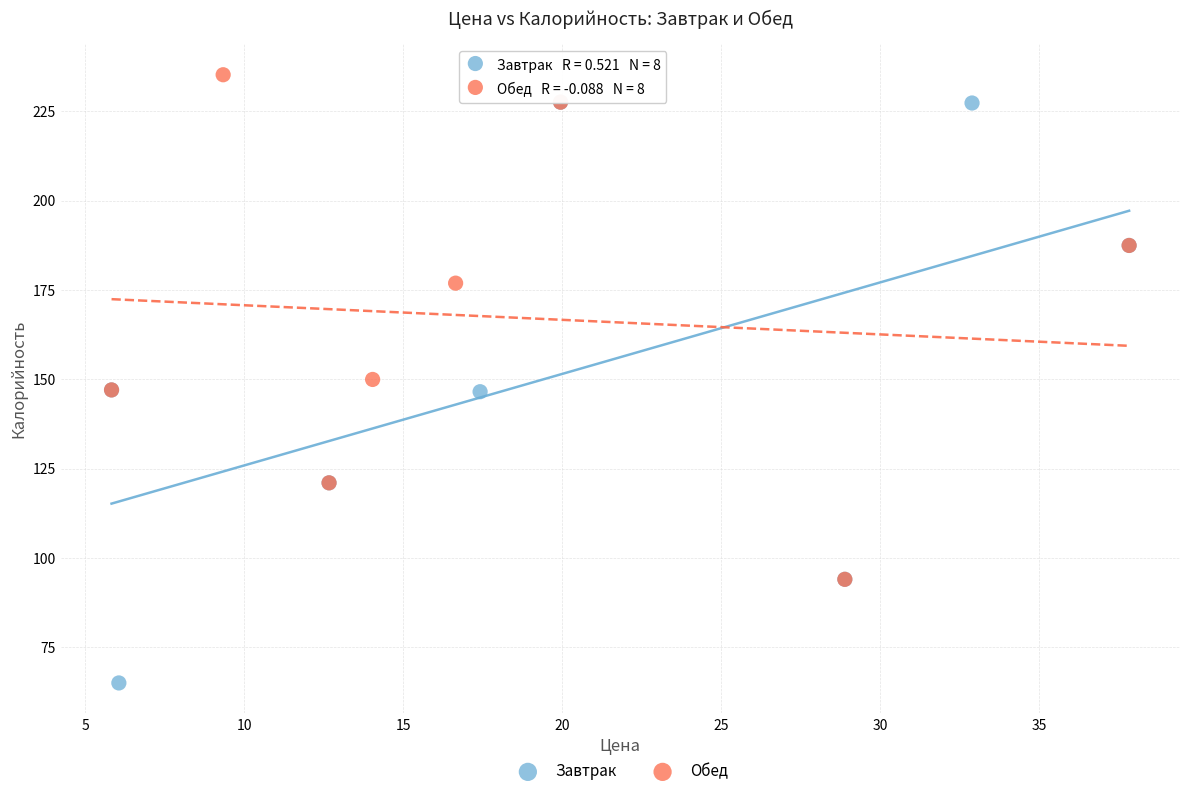

Which series contains the highest Y value?

Обед